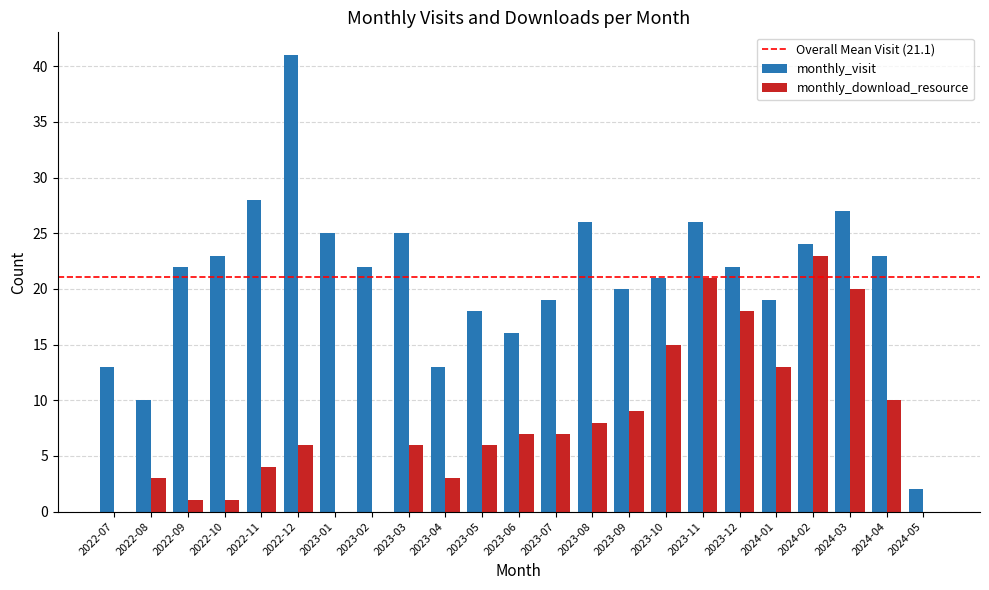

How many groups of bars are there?

23